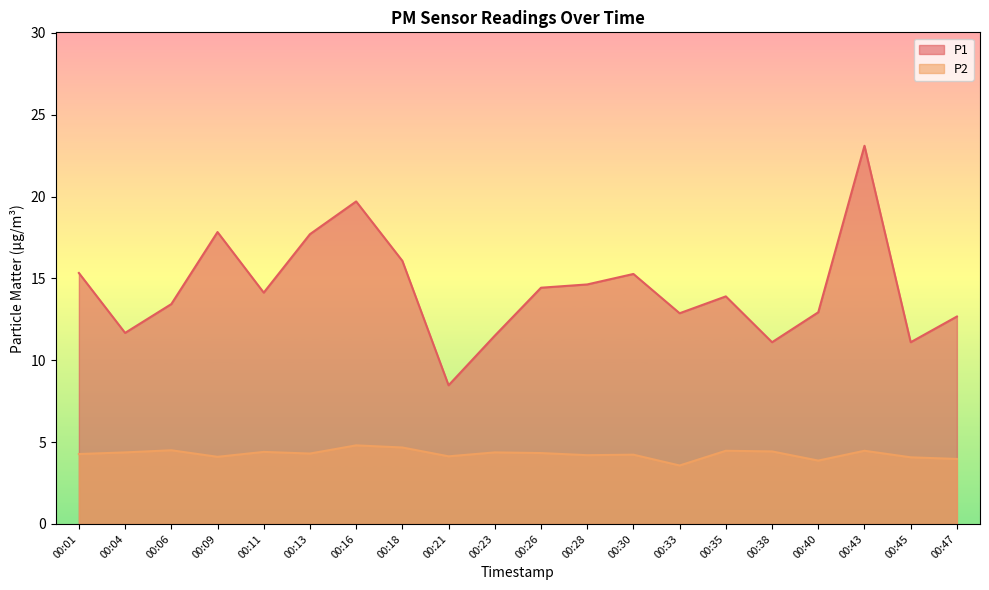

At which label does P2 reach its minimum?

00:33